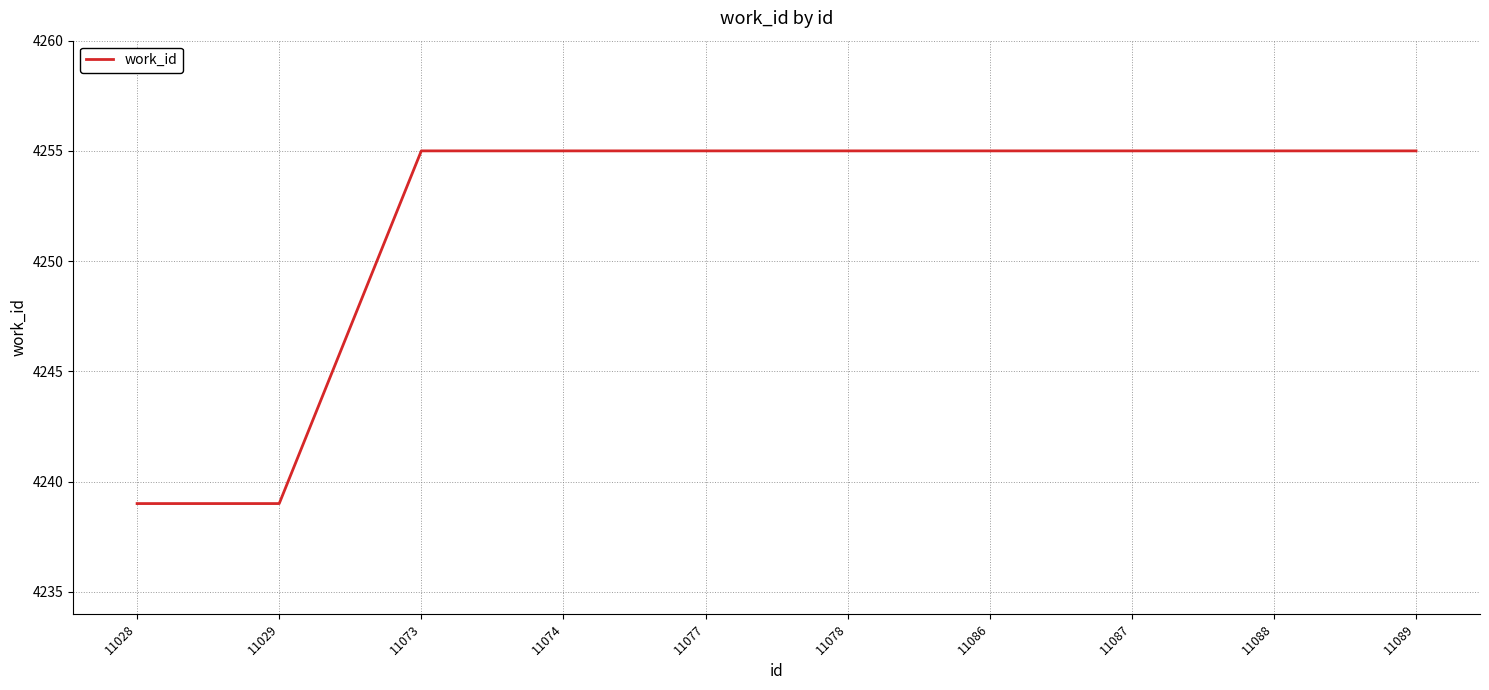

What is the difference between the values at 11077 and 11028?

16